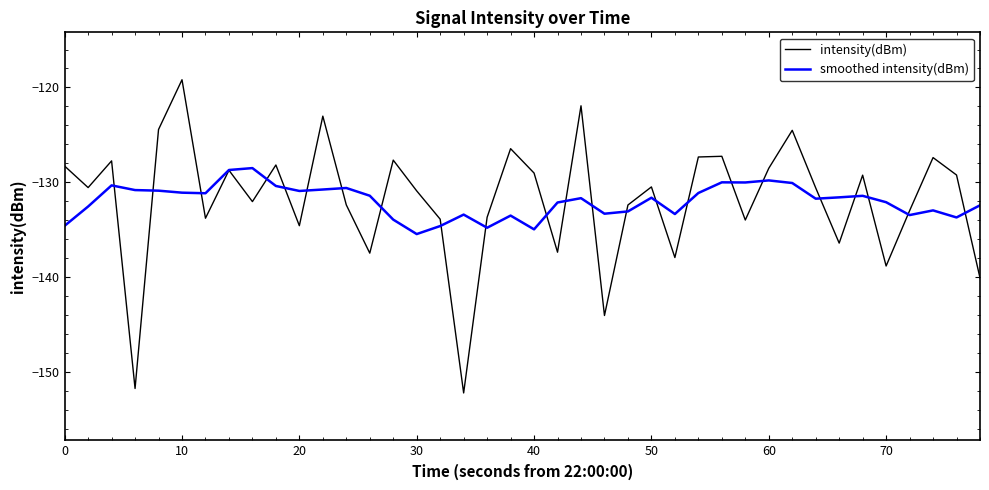

How many lines are shown in the chart?

2